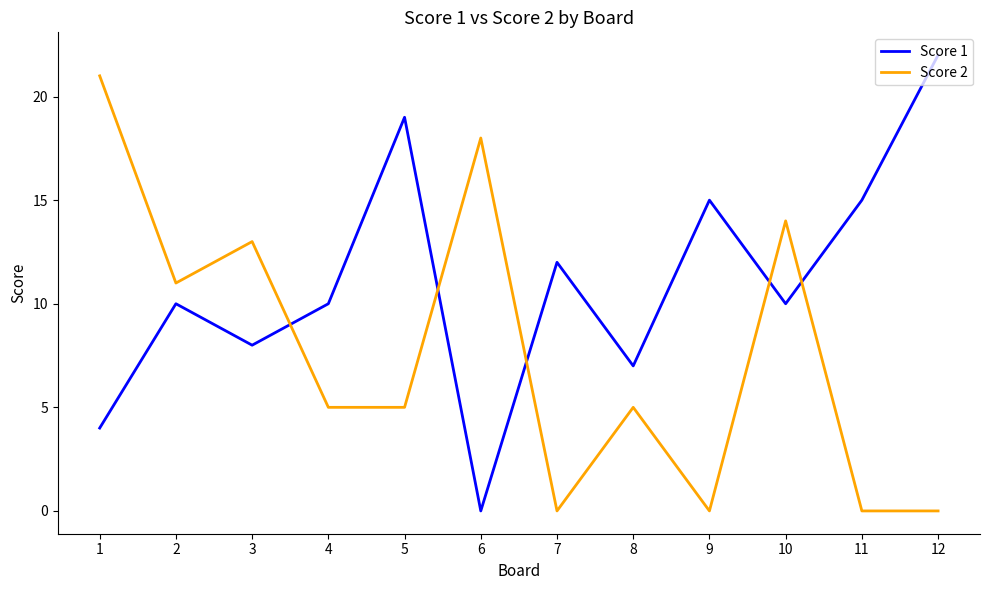

Between 3 and 7, which series saw the biggest shift?

Score 2